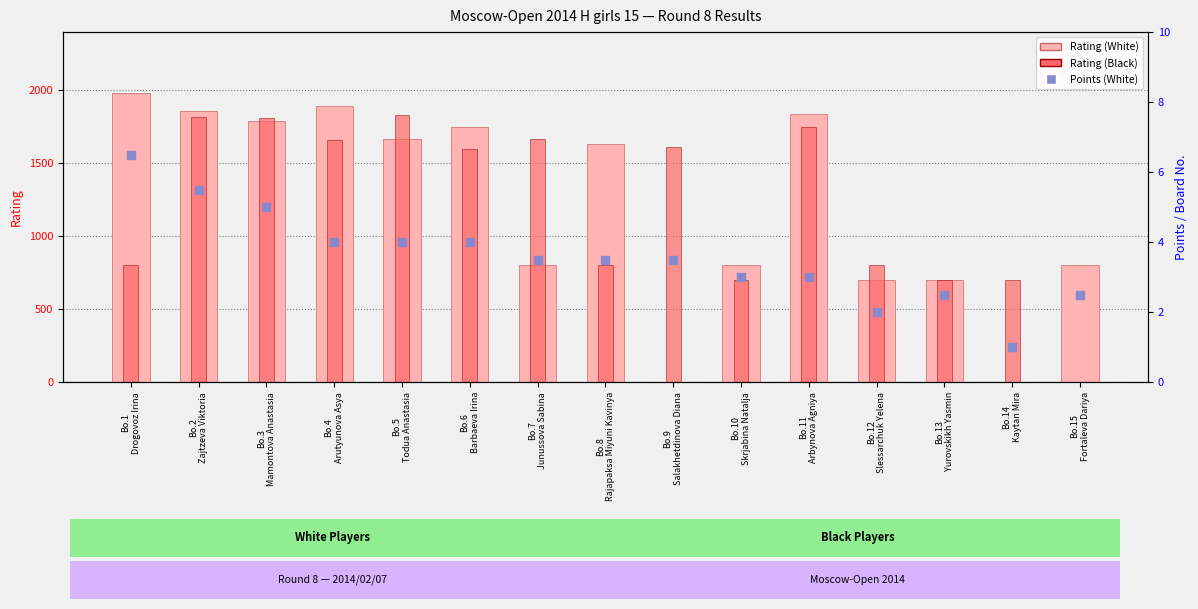

At how many categories does at least one series exceed 1530?

10